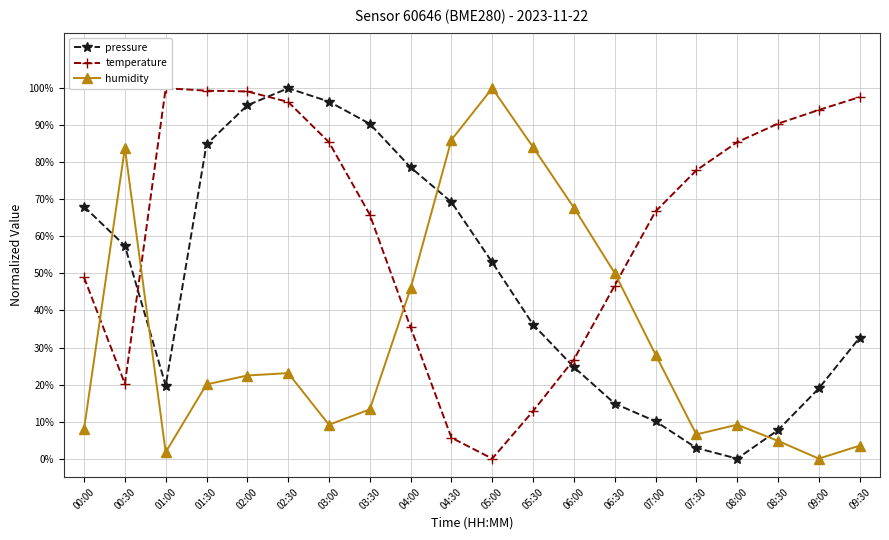

At which category is the sum across all series the highest?

02:30